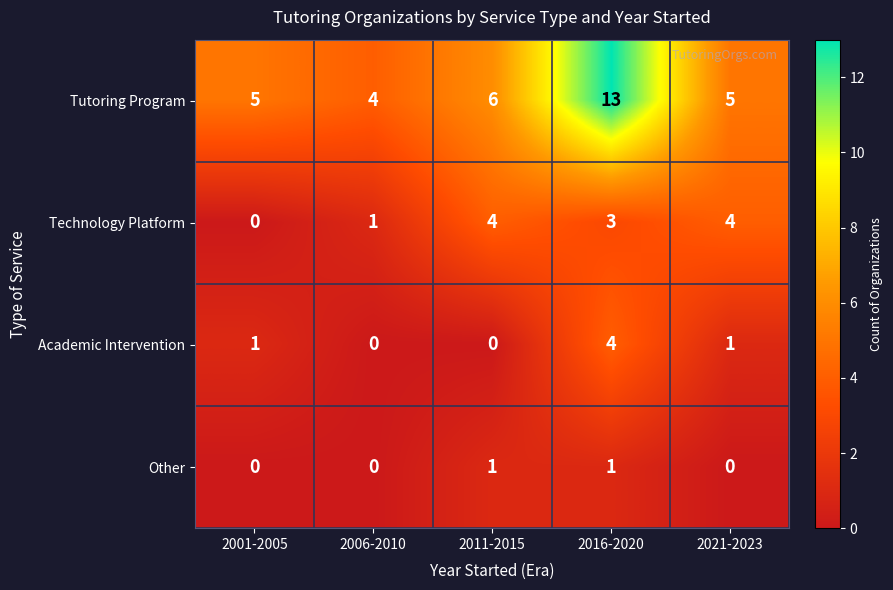

Is it true that Tutoring Program equals 5 at 2001-2005?

True